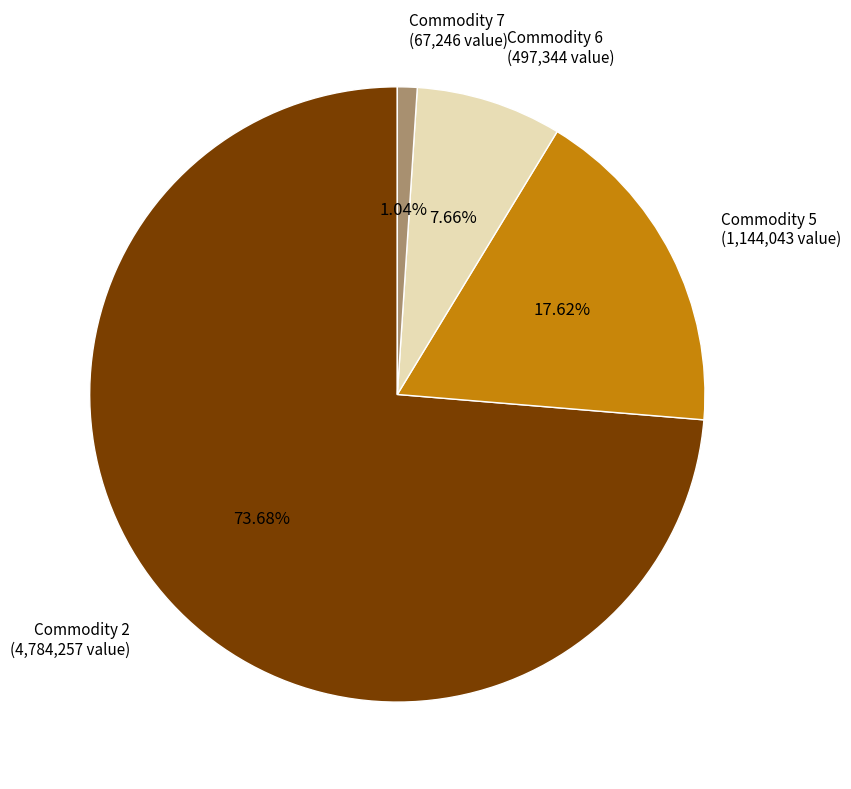

Between Commodity 6 and Commodity 5, which is larger?

Commodity 5